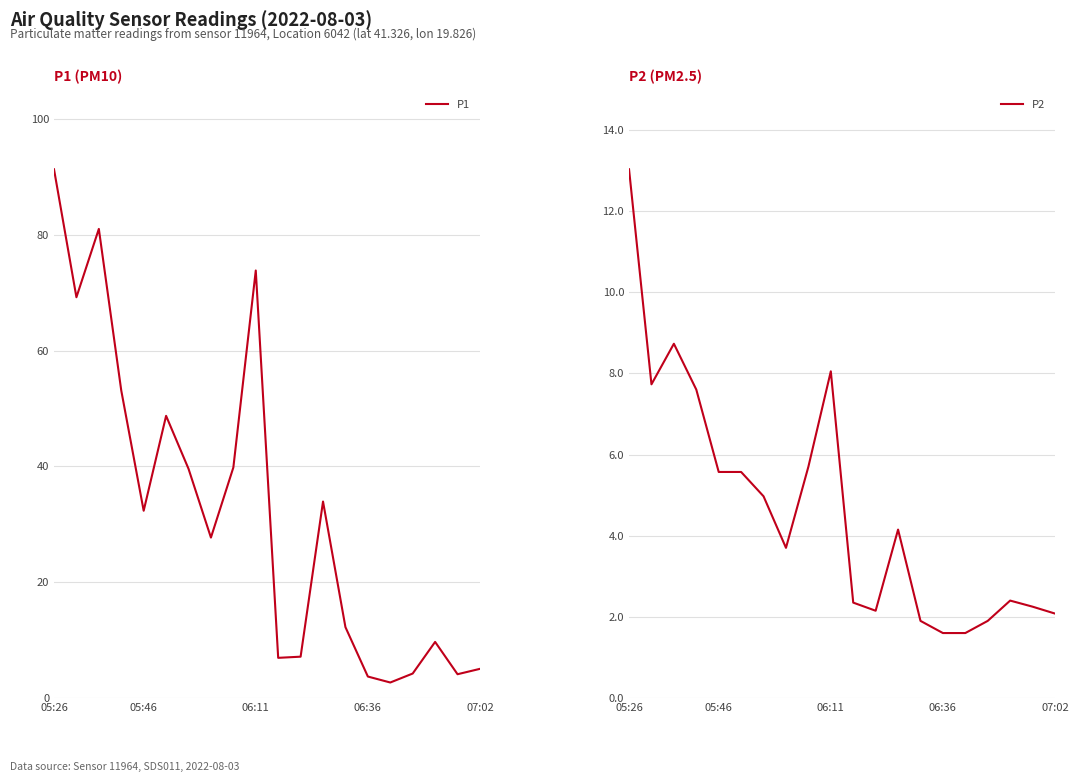

At which category is the sum across all series the highest?

05:26